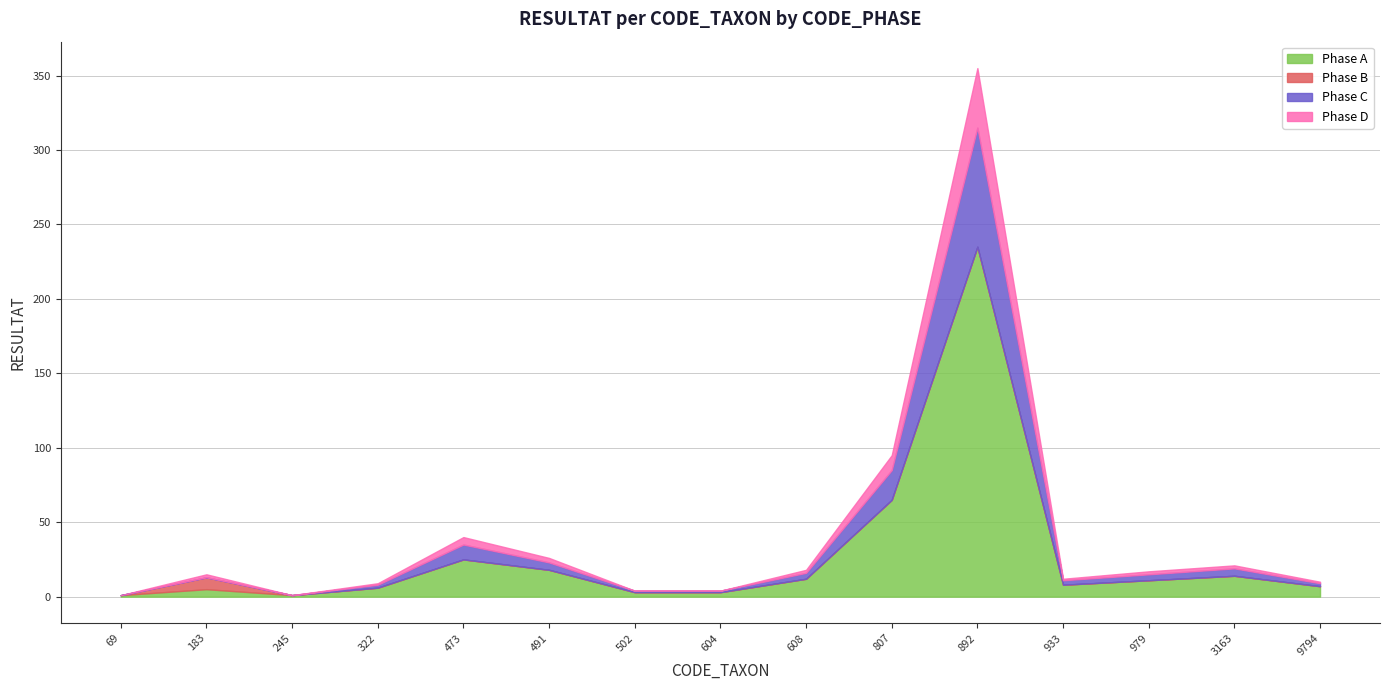

Where do Phase A and Phase B first cross each other?

69 and 183